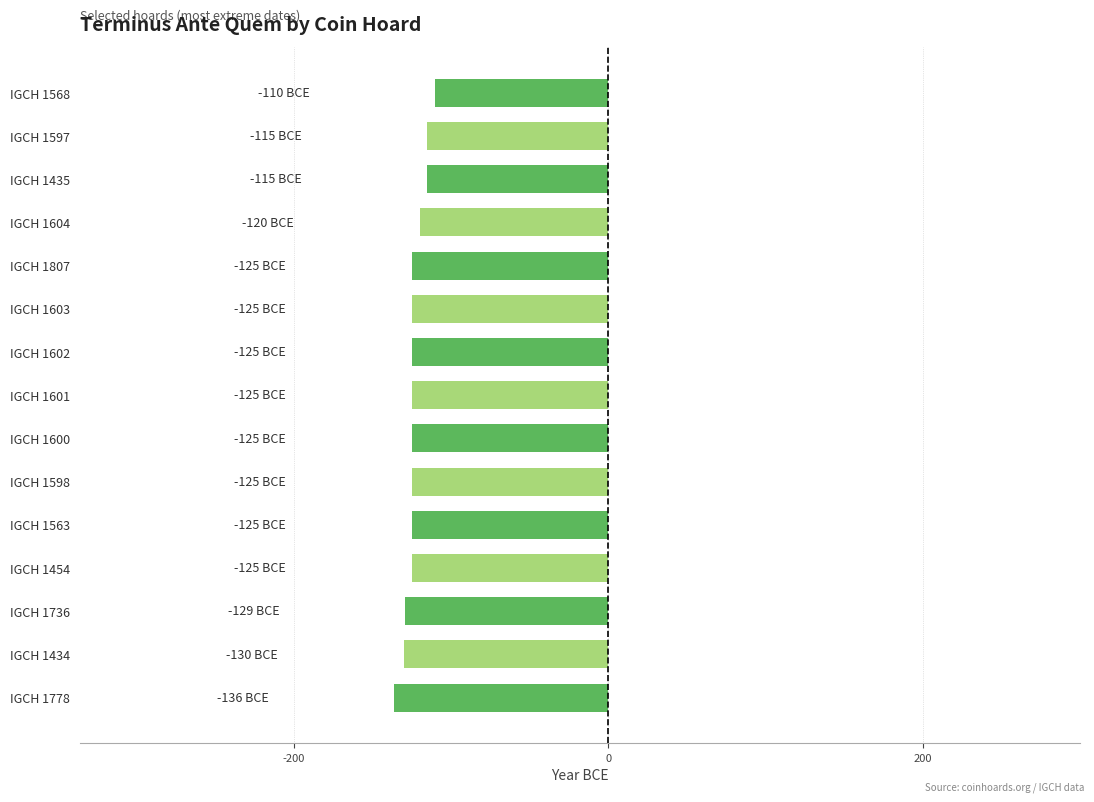

What is the maximum value shown in the chart?

-110